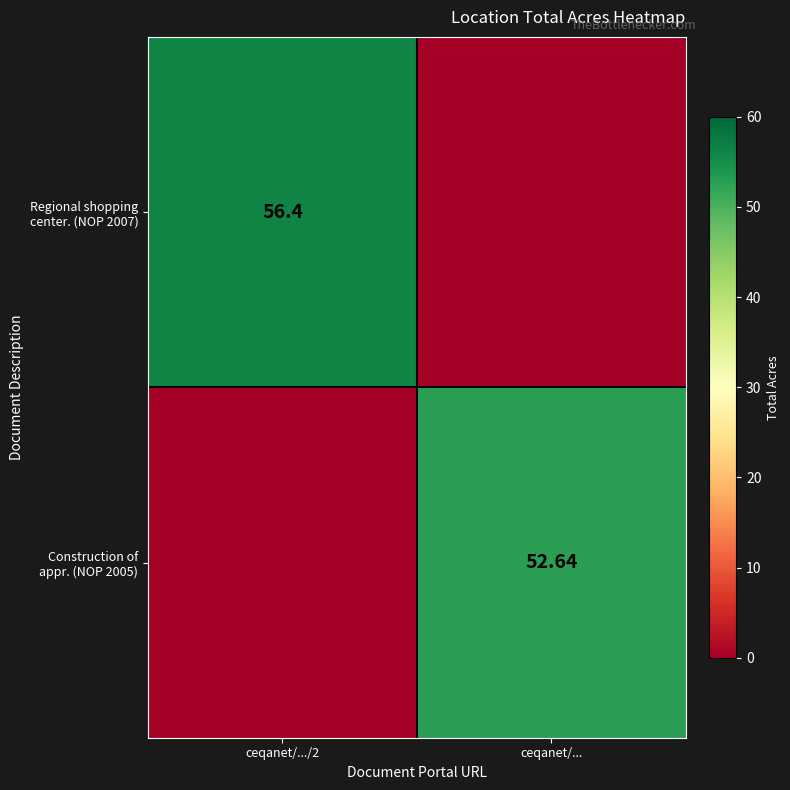

Rank the series by their maximum value, from lowest to highest.

Construction of appr. (NOP 2005), Regional shopping center. (NOP 2007)